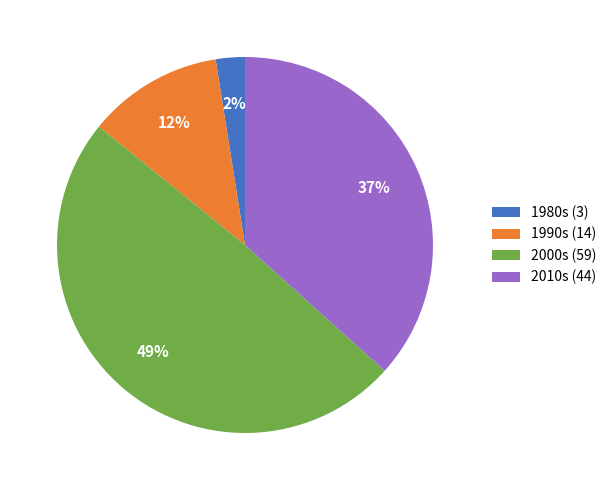

Does 1980s (3) represent more than half of the total?

No